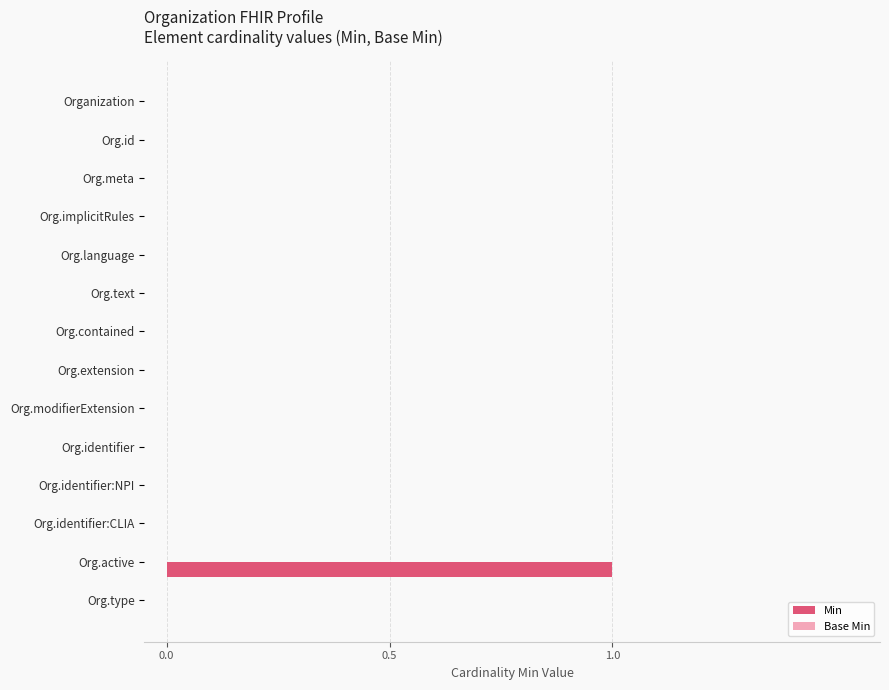

Reading top to bottom, list all the values displayed in this chart.

Organization=0	Org.id=0	Org.meta=0	Org.implicitRules=0	Org.language=0	Org.text=0	Org.contained=0	Org.extension=0	Org.modifierExtension=0	Org.identifier=0	Org.identifier:NPI=0	Org.identifier:CLIA=0	Org.active=1	Org.type=0